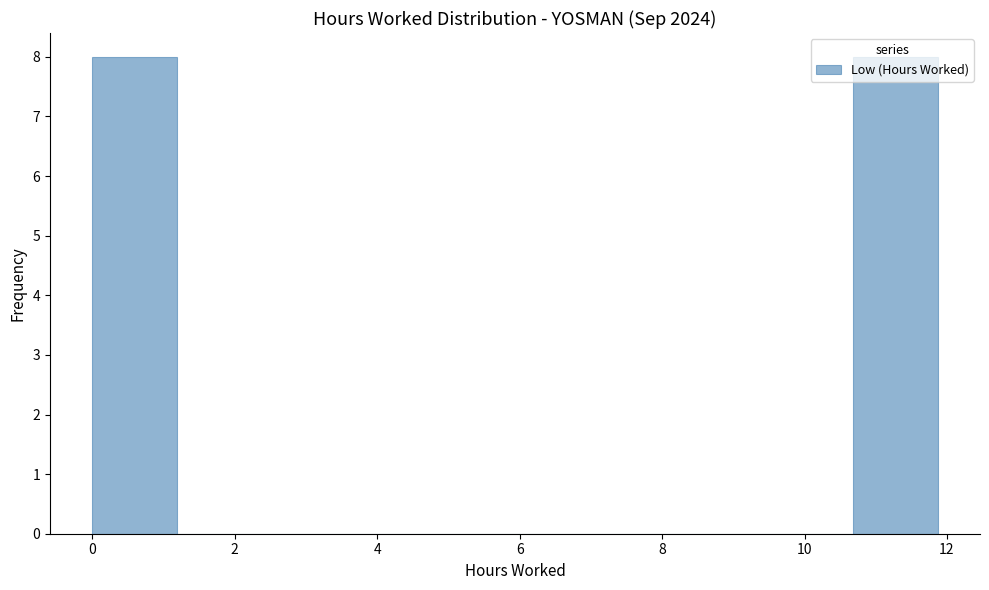

How tall is the bar that spans 0.0 to 1.2 on the x-axis? Neither the bar edges nor the heights are printed on the chart, so give them approximately, as read against the axes.

8